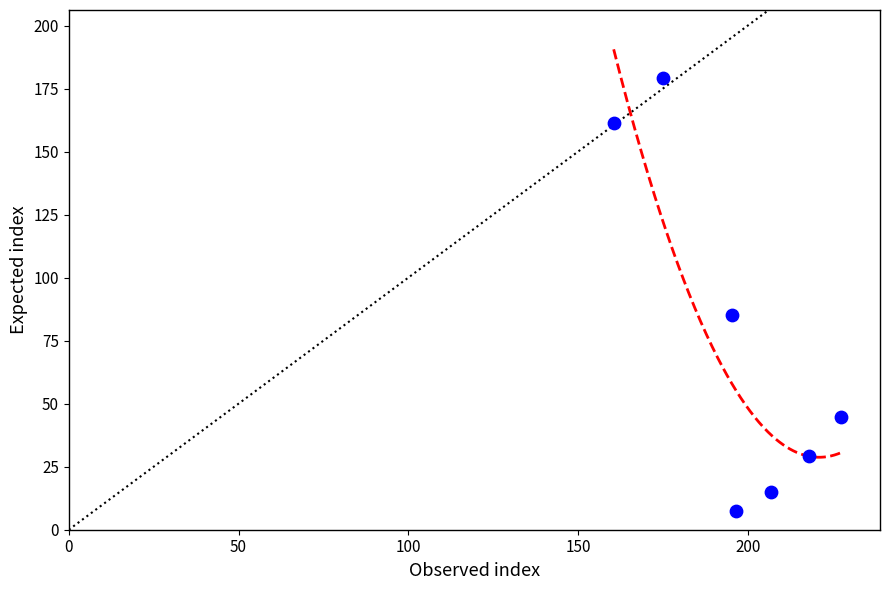

What Y value in the scatter plot is closest to 93?

85.2